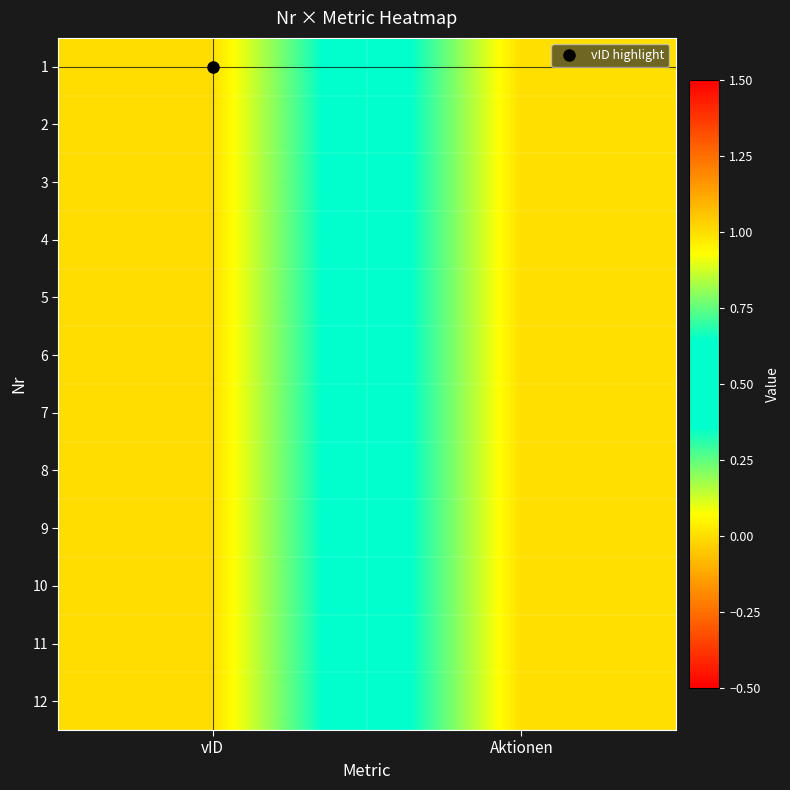

Reading right to left, what are all the values shown in this chart?

1: Aktionen=0	vID=1
2: Aktionen=0	vID=1
3: Aktionen=0	vID=1
4: Aktionen=0	vID=1
5: Aktionen=0	vID=1
6: Aktionen=0	vID=1
7: Aktionen=0	vID=1
8: Aktionen=0	vID=1
9: Aktionen=0	vID=1
10: Aktionen=0	vID=1
11: Aktionen=0	vID=1
12: Aktionen=0	vID=1